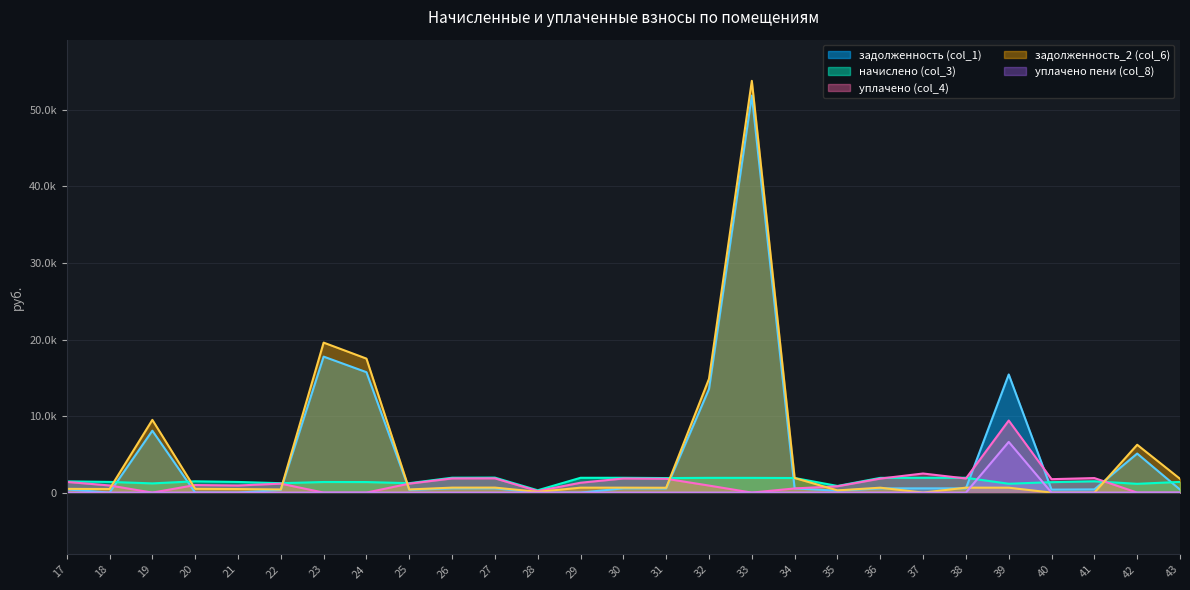

What is the maximum value shown in the chart?

53805.5